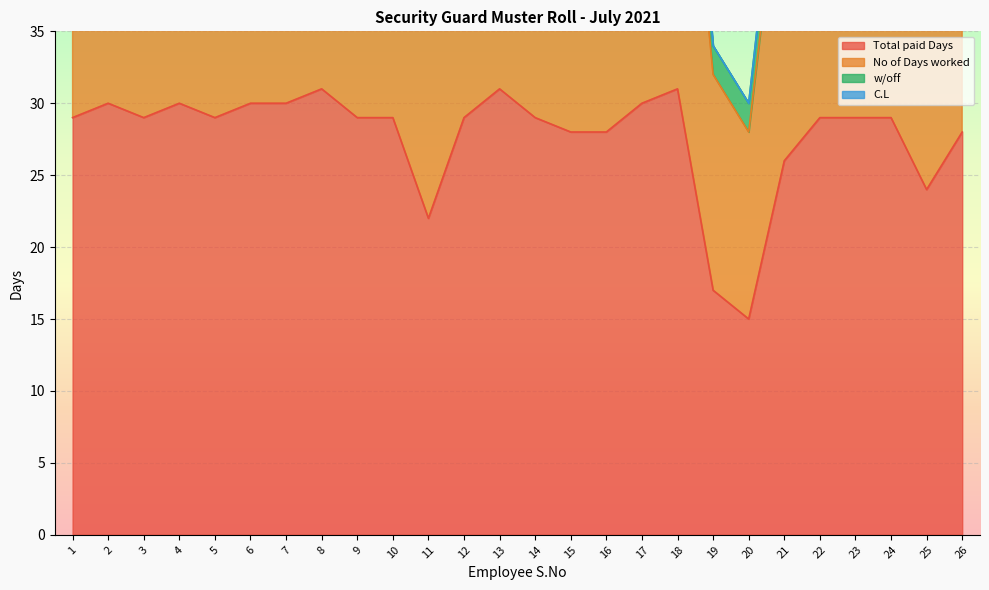

Where is the first local minimum for No of Days worked?

3